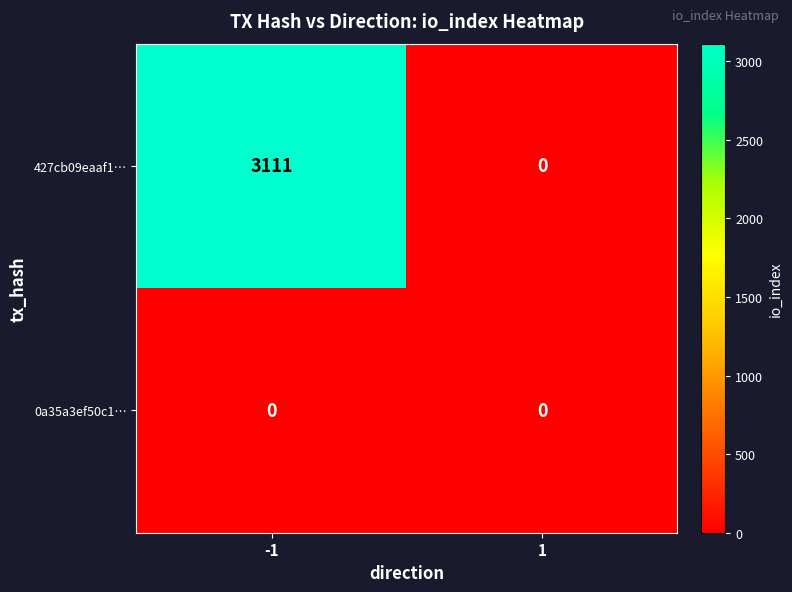

Reading left to right, extract all data points from this chart.

427cb09eaaf1…: 3111	0
0a35a3ef50c1…: 0	0